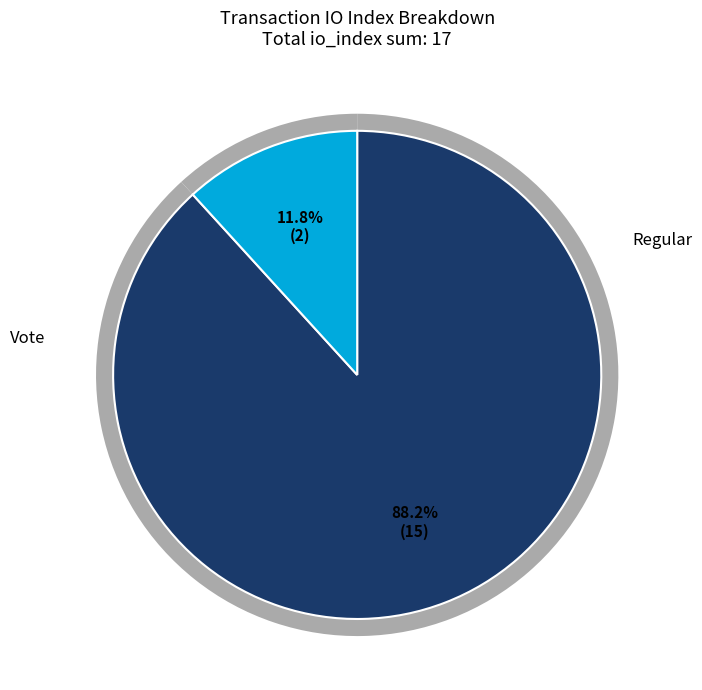

What is the largest slice in the pie chart?

Regular (io_index=15)